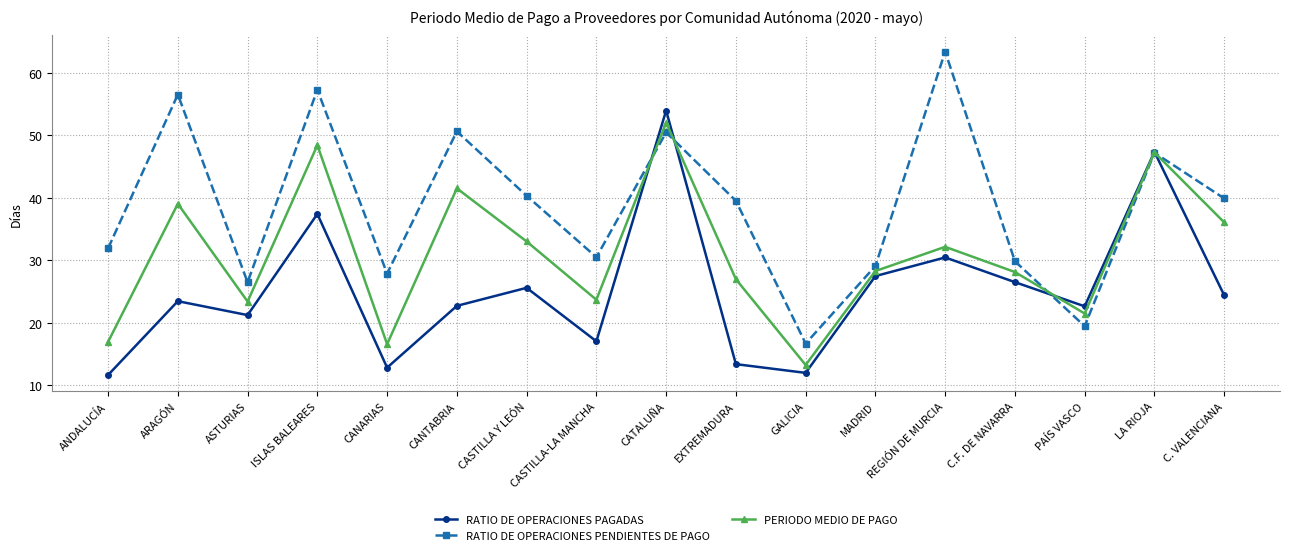

List the series in order of their overall mean, highest first.

RATIO DE OPERACIONES PENDIENTES DE PAGO, PERIODO MEDIO DE PAGO, RATIO DE OPERACIONES PAGADAS